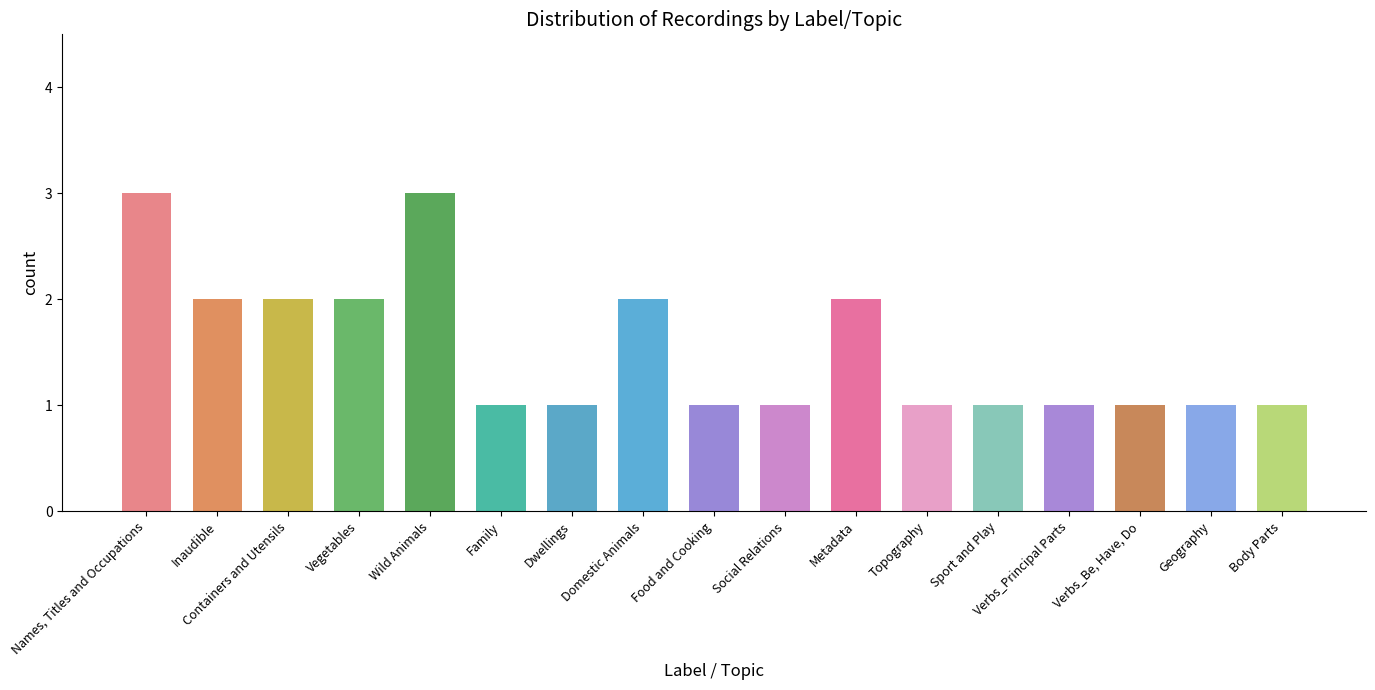

Reading left to right, extract all data points from this chart.

Names, Titles and Occupations=3	Inaudible=2	Containers and Utensils=2	Vegetables=2	Wild Animals=3	Family=1	Dwellings=1	Domestic Animals=2	Food and Cooking=1	Social Relations=1	Metadata=2	Topography=1	Sport and Play=1	Verbs_Principal Parts=1	Verbs_Be, Have, Do=1	Geography=1	Body Parts=1